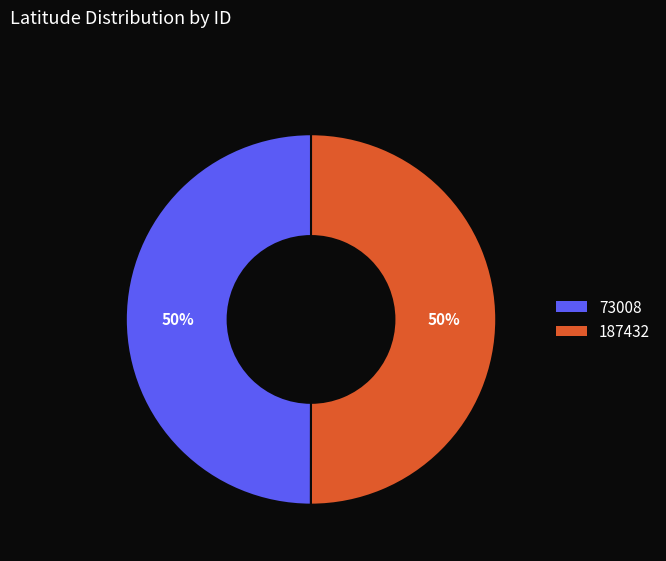

Is it true that 73008 is 50% of the pie?

True